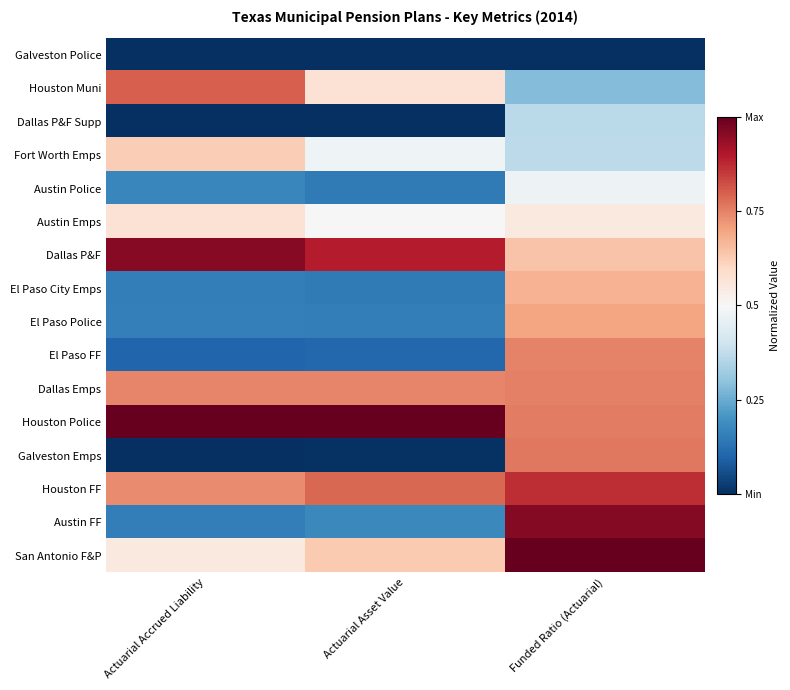

What is the total value across all series at Actuarial Asset Value?

6.4